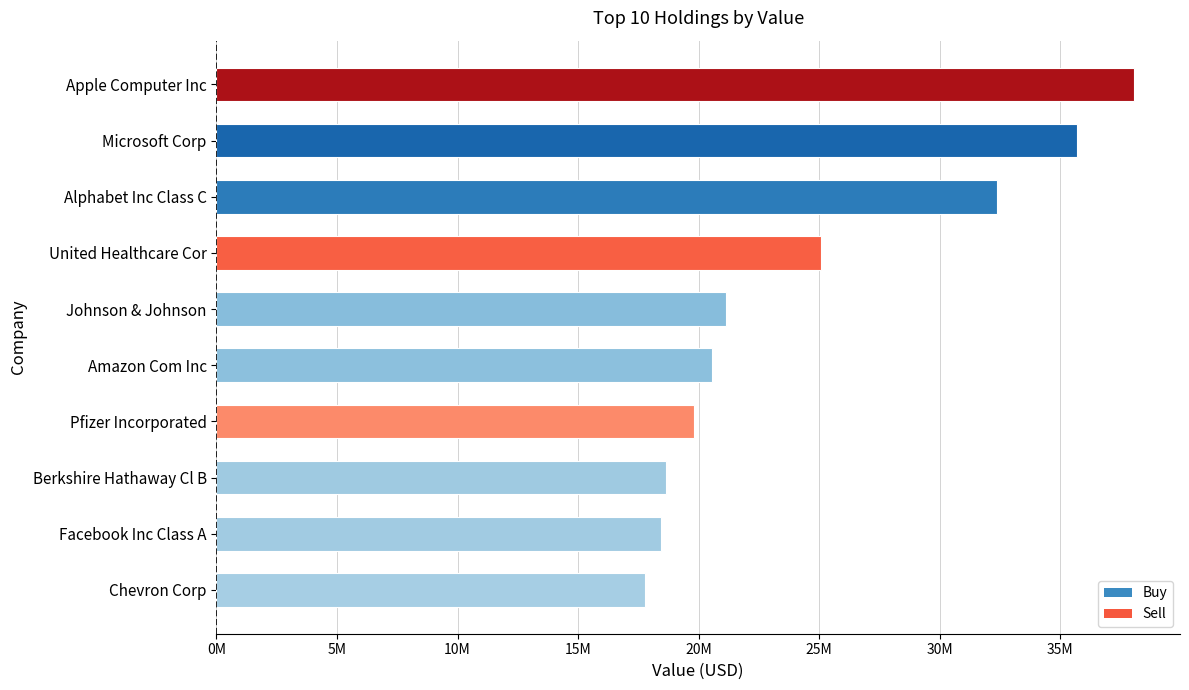

What is the greatest value displayed?

38057000